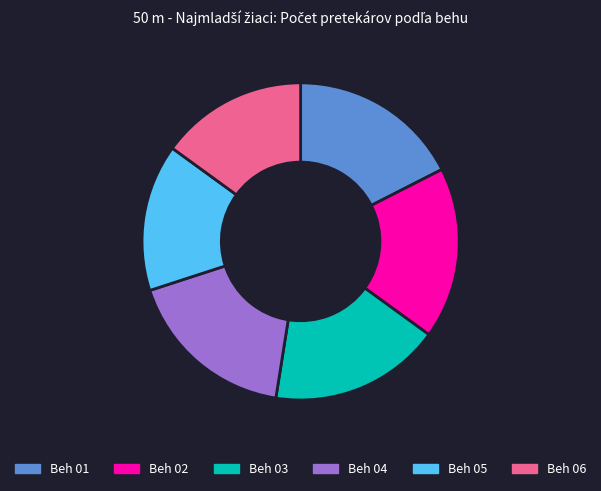

Does Beh 01 represent more than half of the total?

No